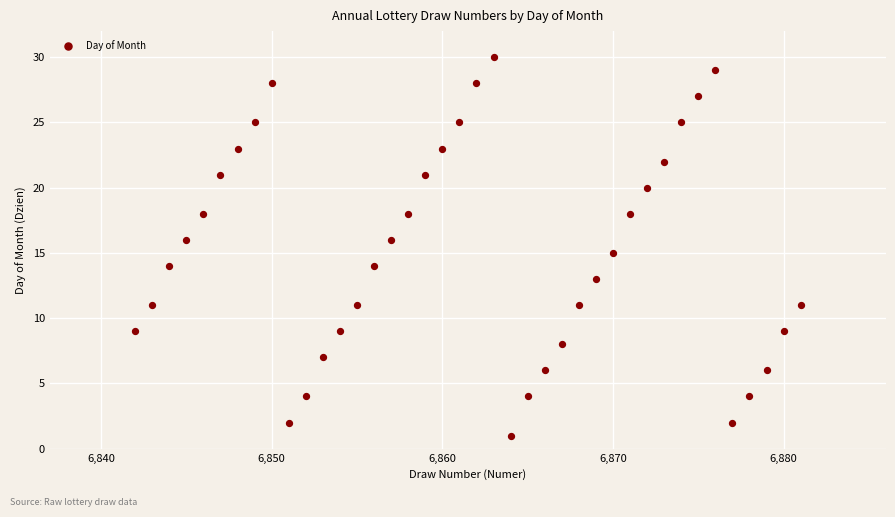

What is the range of Y values (max minus min)?

29